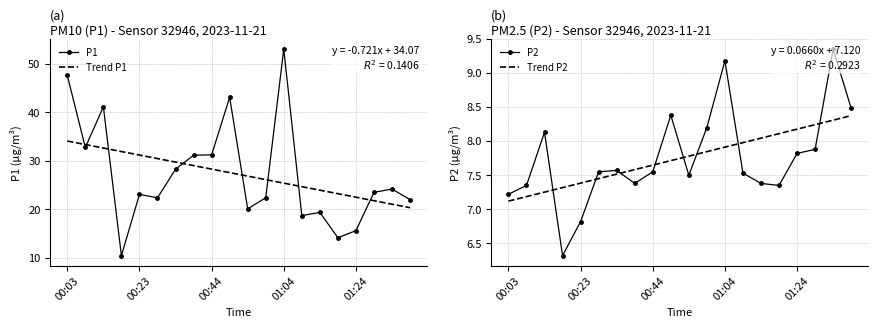

Which series ends up on top after the final intersection of Trend P1 and P1?

P1